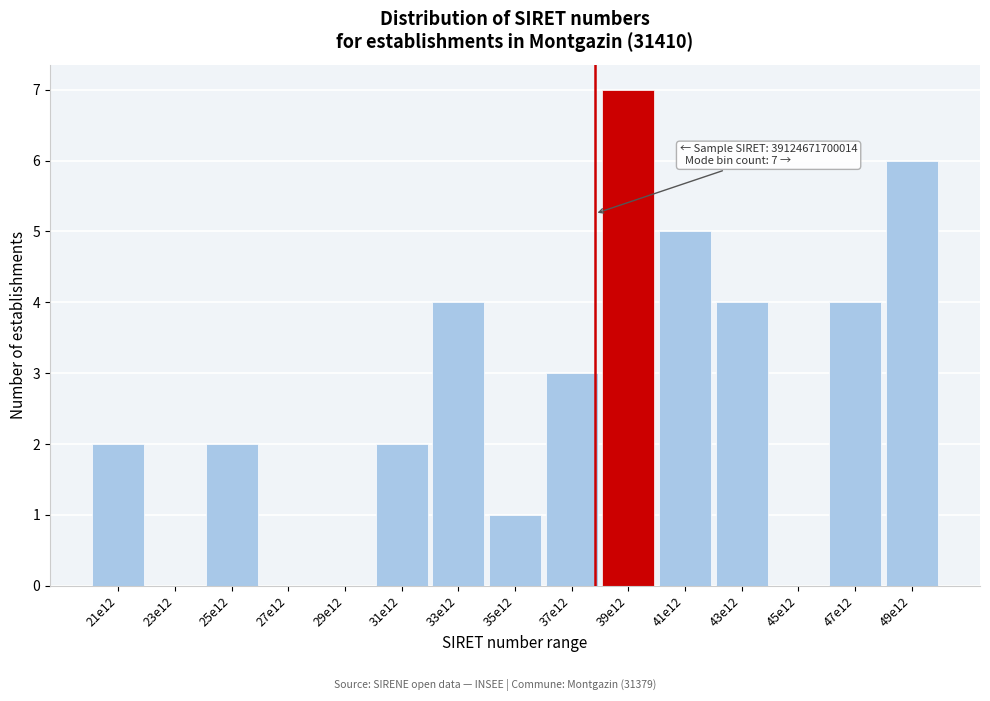

Reading right to left, what are all the values shown in this chart?

49e12=6	47e12=4	45e12=0	43e12=4	41e12=5	39e12=7	37e12=3	35e12=1	33e12=4	31e12=2	29e12=0	27e12=0	25e12=2	23e12=0	21e12=2